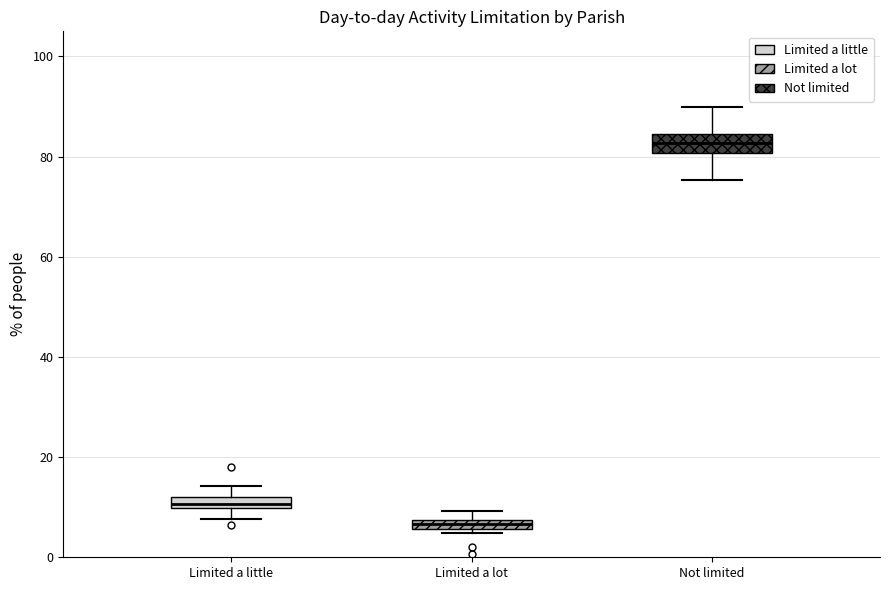

Which box has the lowest median line?

Limited a lot